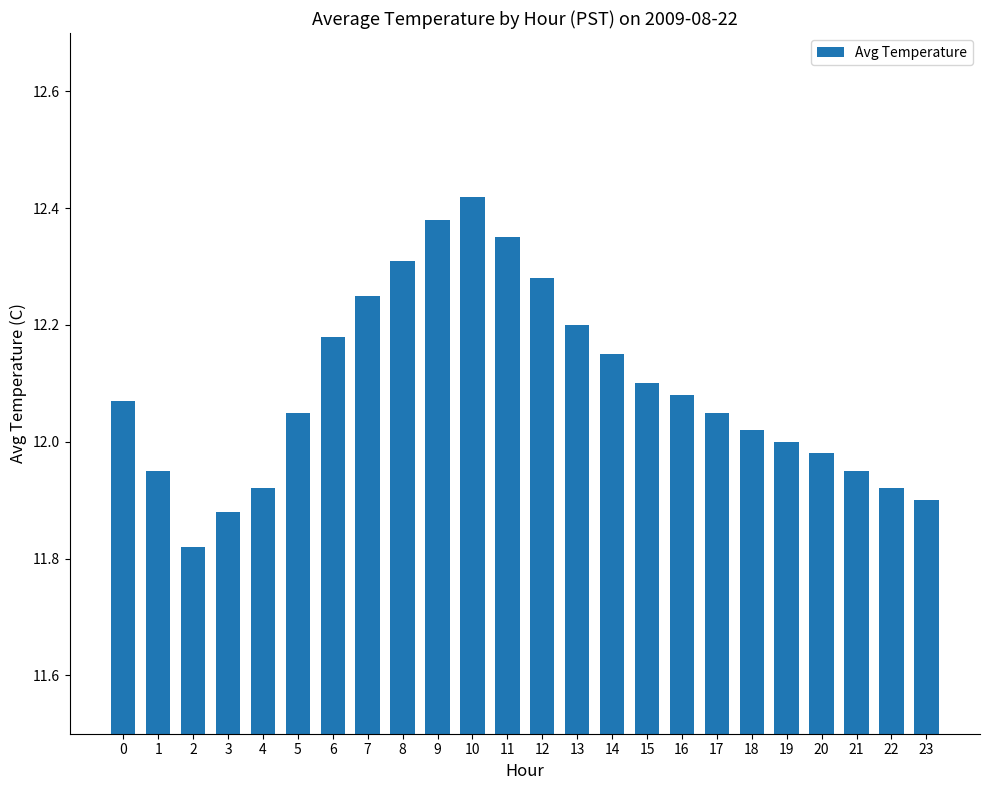

Is it true that the value at 12 is 12.3?

True